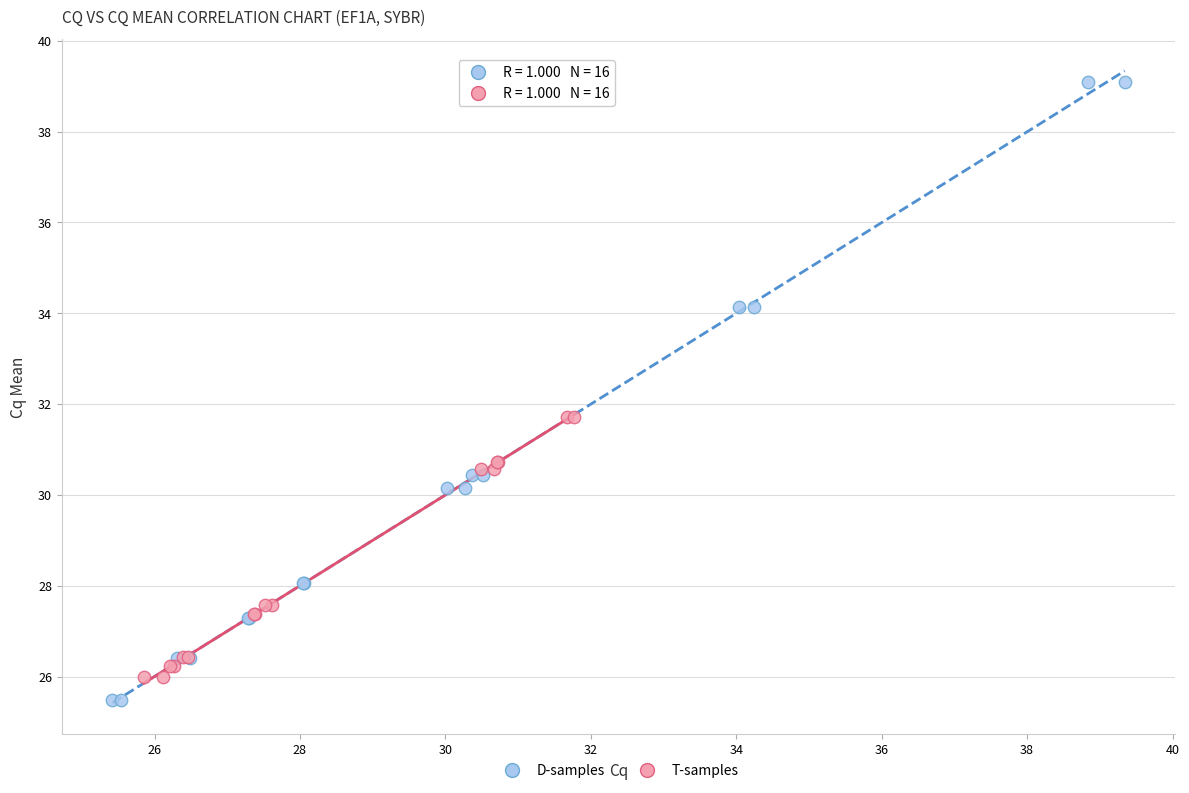

Which series has the widest spread of Y values?

D-samples